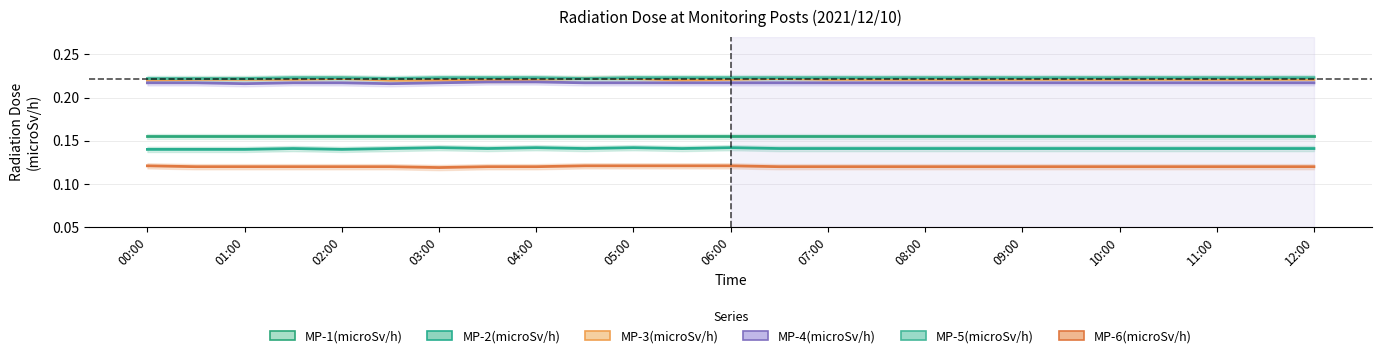

Read the MP-1(microSv/h) value at 13.

0.2